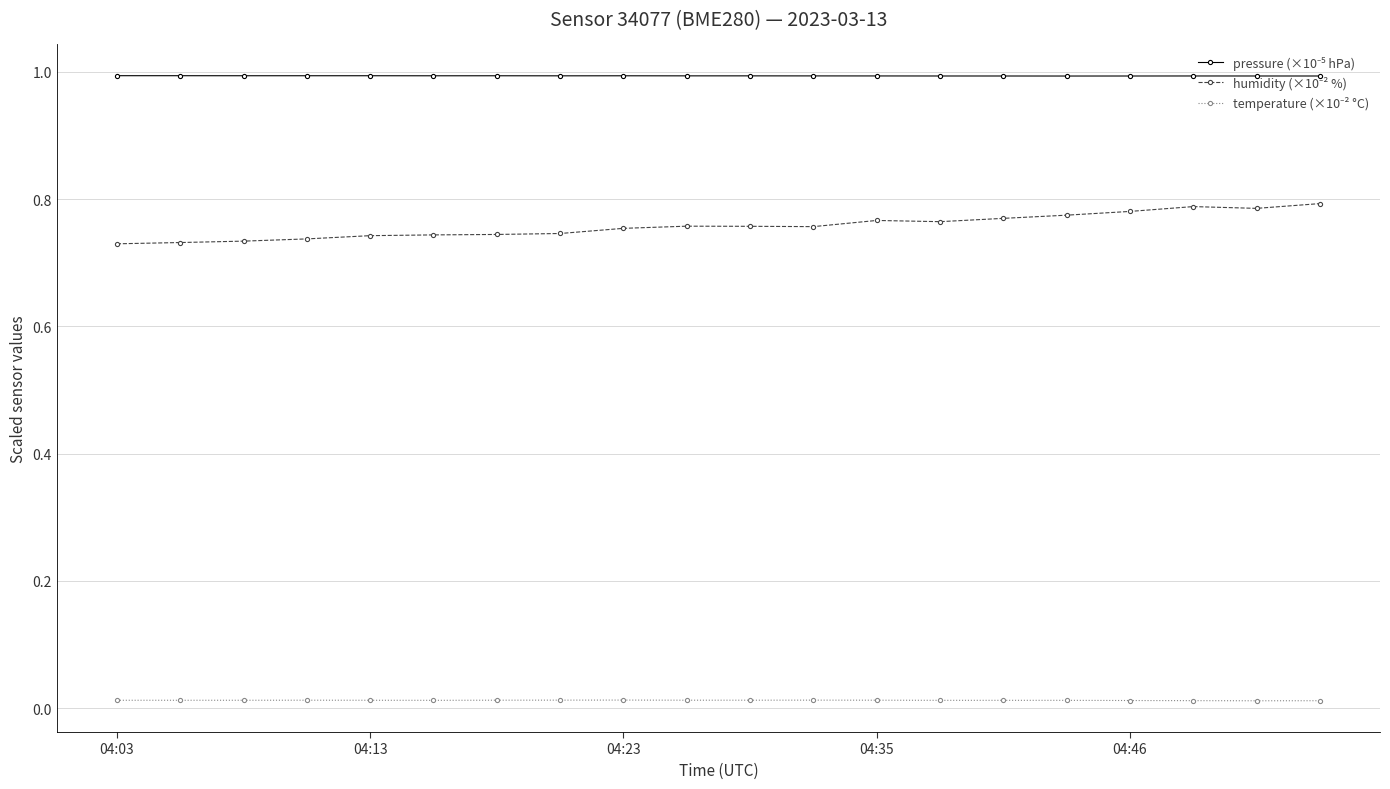

At how many categories does at least one series exceed 0?

20